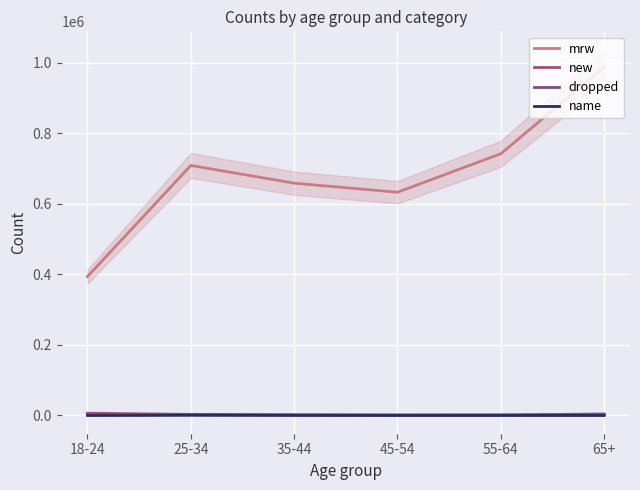

Which has a higher value, 18-24 or 65+?

65+